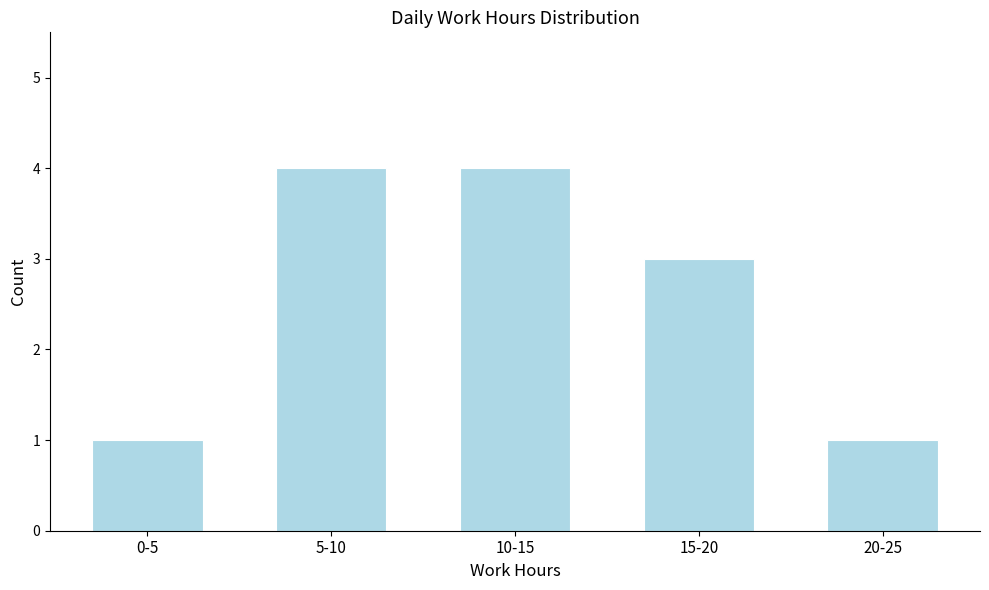

Reading right to left, what are all the values shown in this chart?

1	3	4	4	1